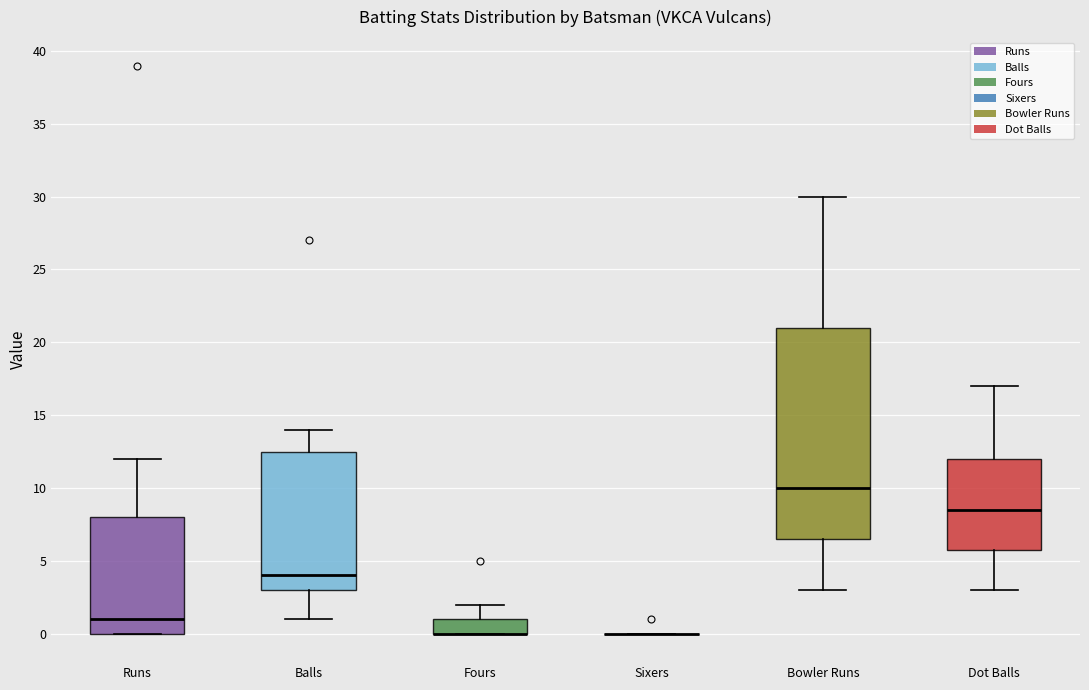

Comparing the boxes themselves (not the whiskers), which one is the tallest?

Bowler Runs